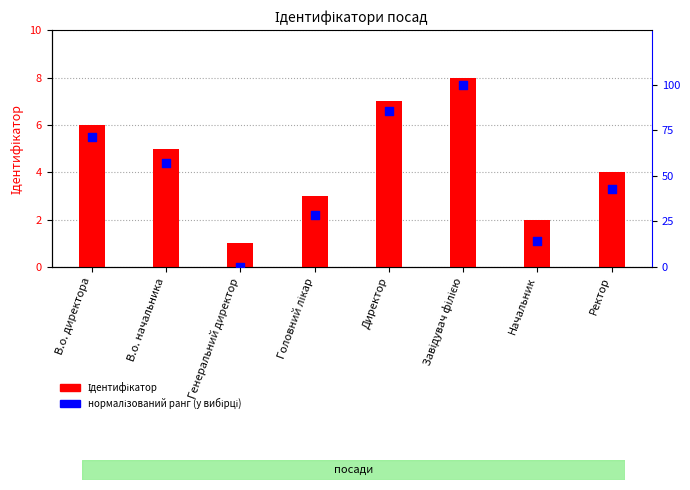

Which series reaches the minimum Y coordinate?

нормалізований ранг (у вибірці)